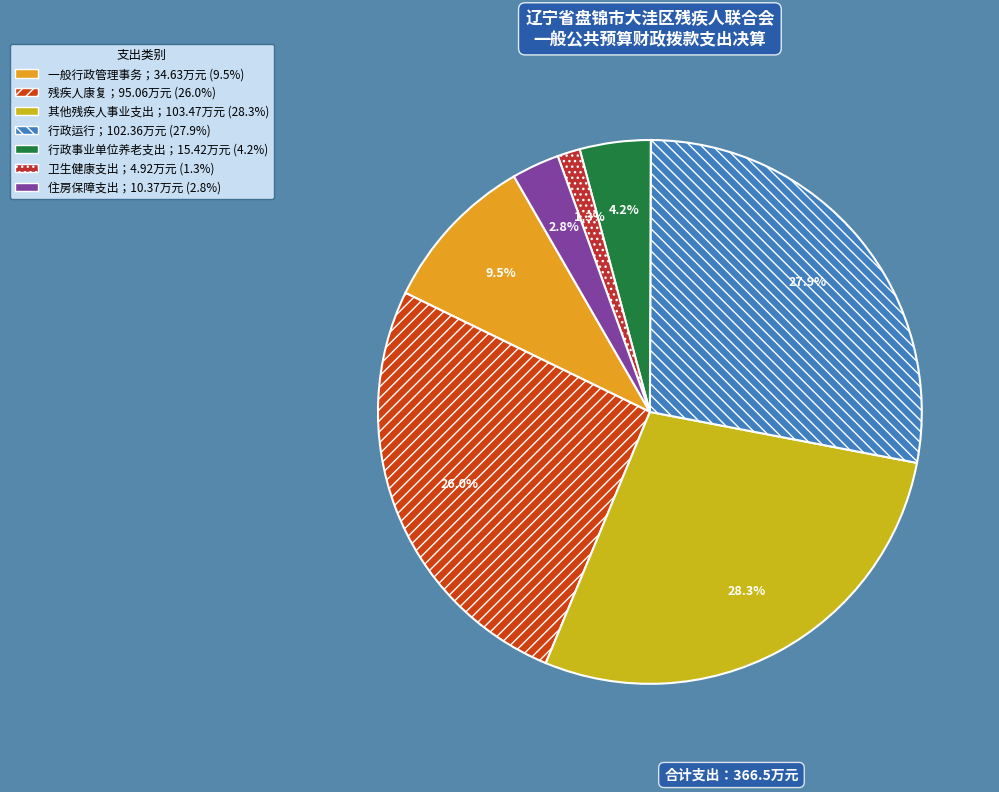

How many slices are in this pie chart?

7